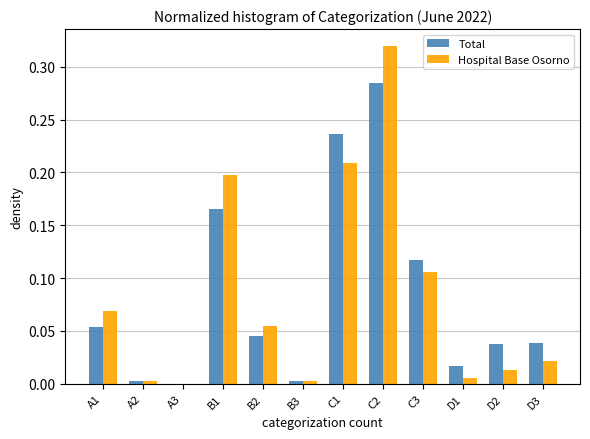

At which category is the sum across all series the highest?

C2